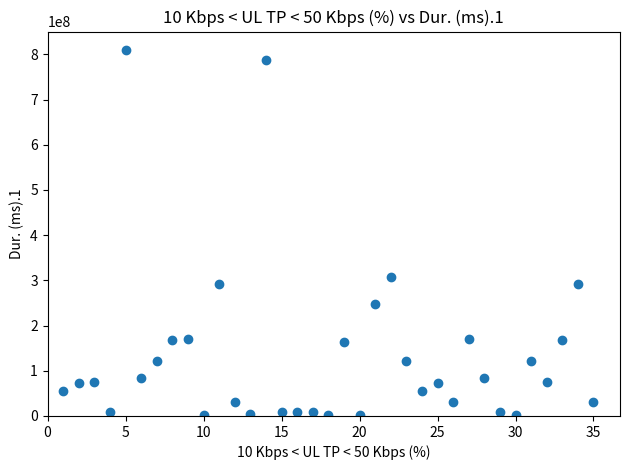

What is the range of X values (max minus min)?

34.0